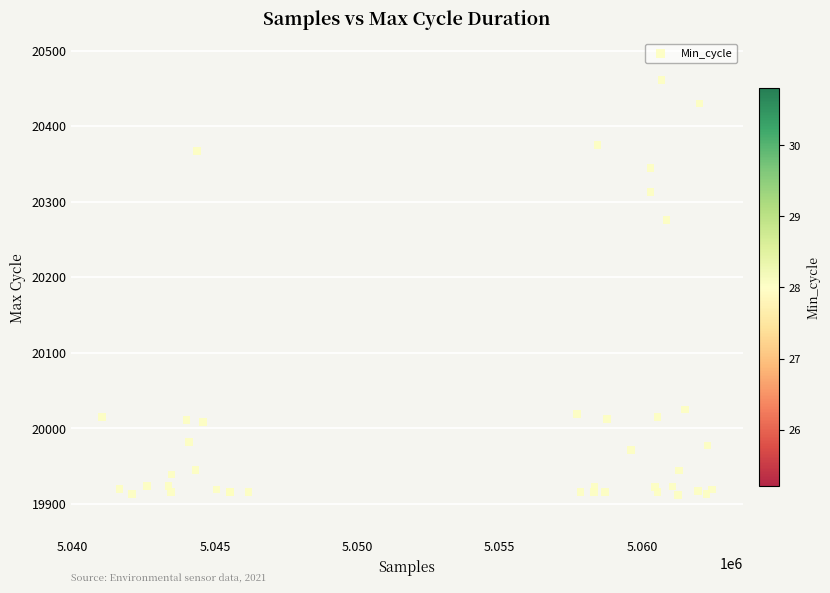

What Y value in the scatter plot is closest to 20186?

20276